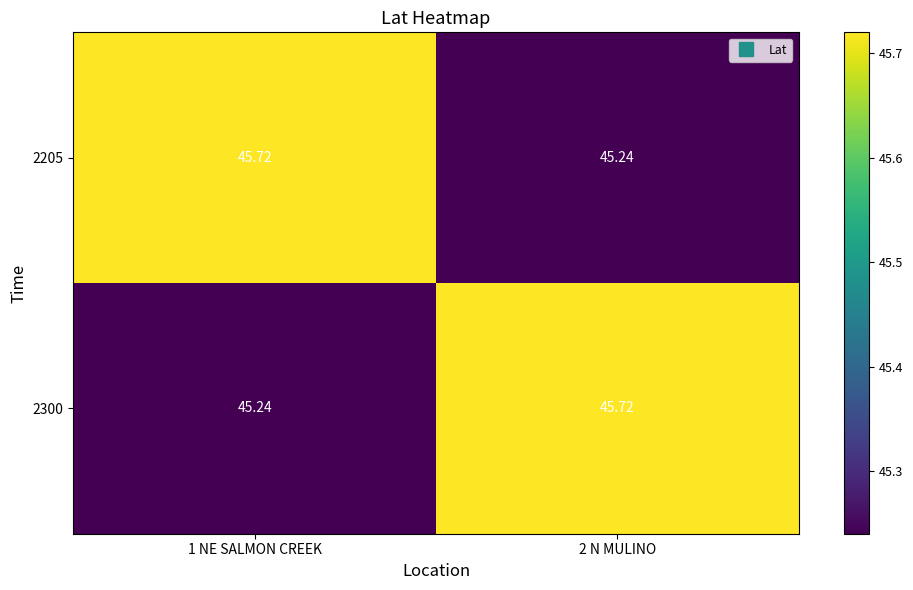

Is the value of 2300 at 1 NE SALMON CREEK greater than the value of 2205 at 1 NE SALMON CREEK?

No